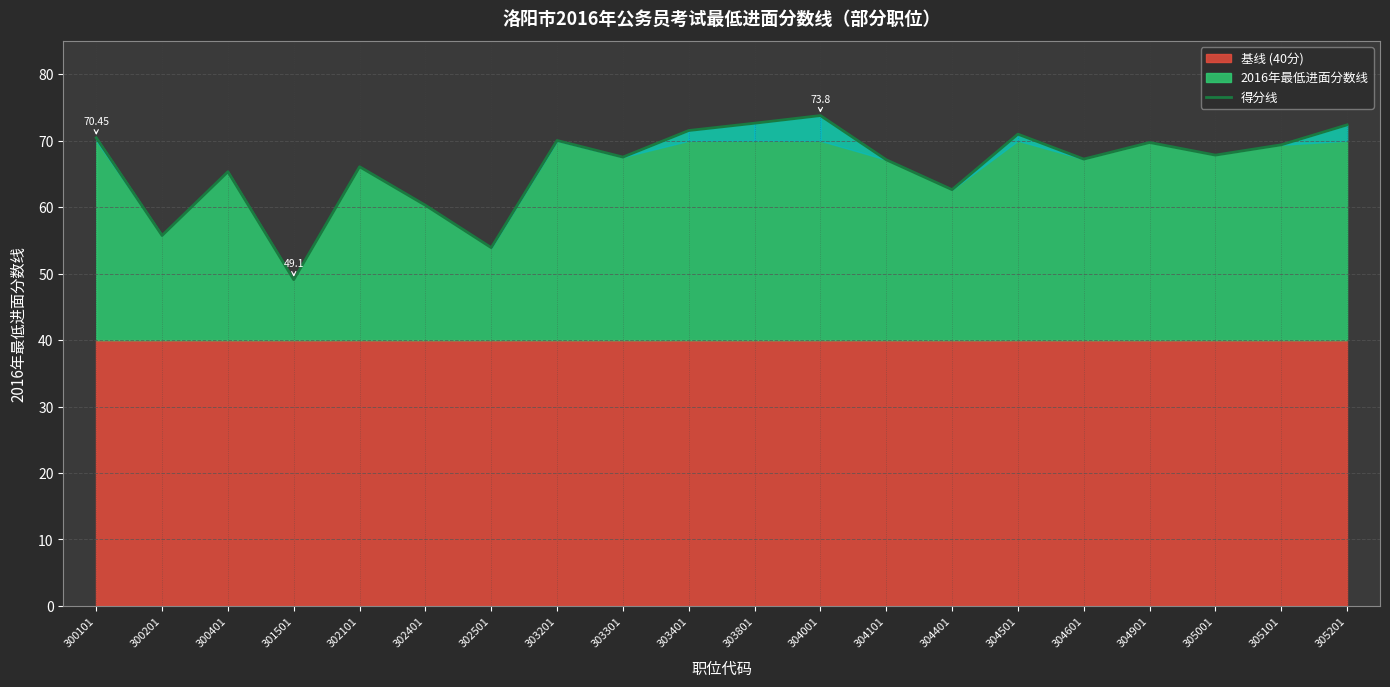

Which category has the lowest value across all series?

301501